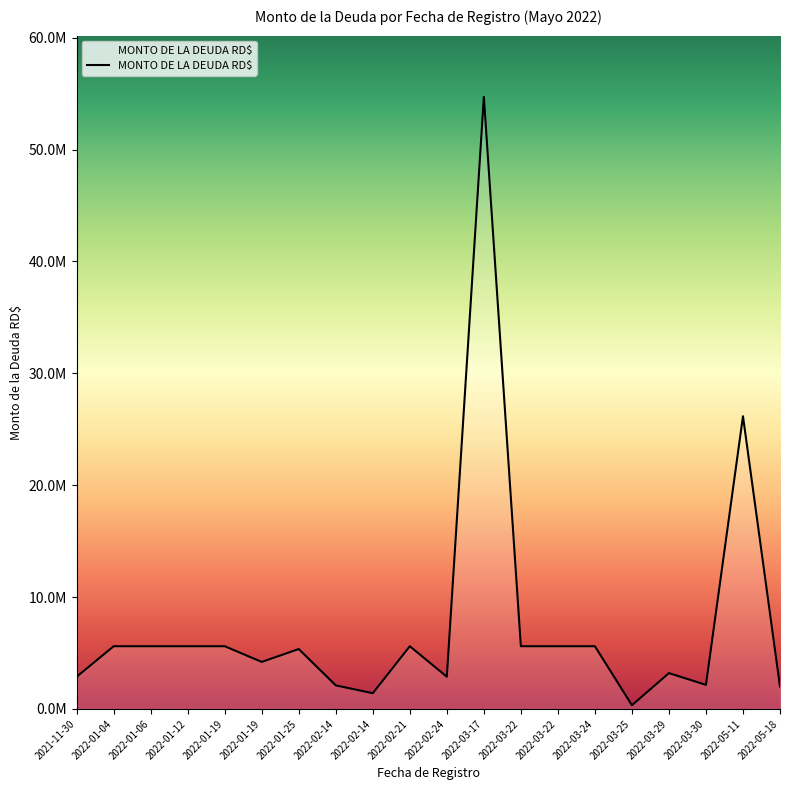

Which category has the highest value across all series?

2022-03-17